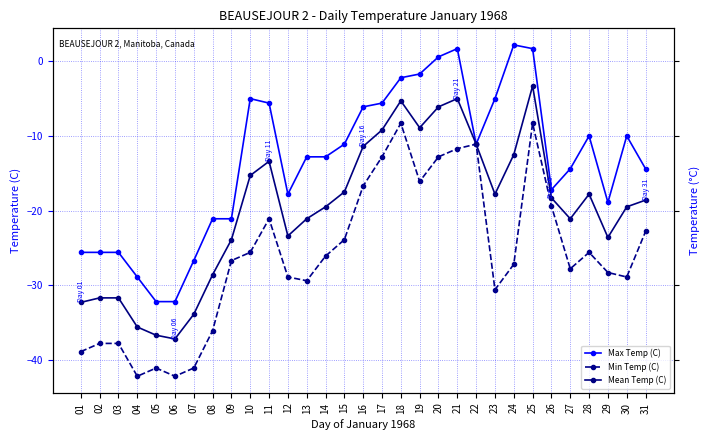

Is it true that Min Temp (C) equals -8.3 at 18?

True